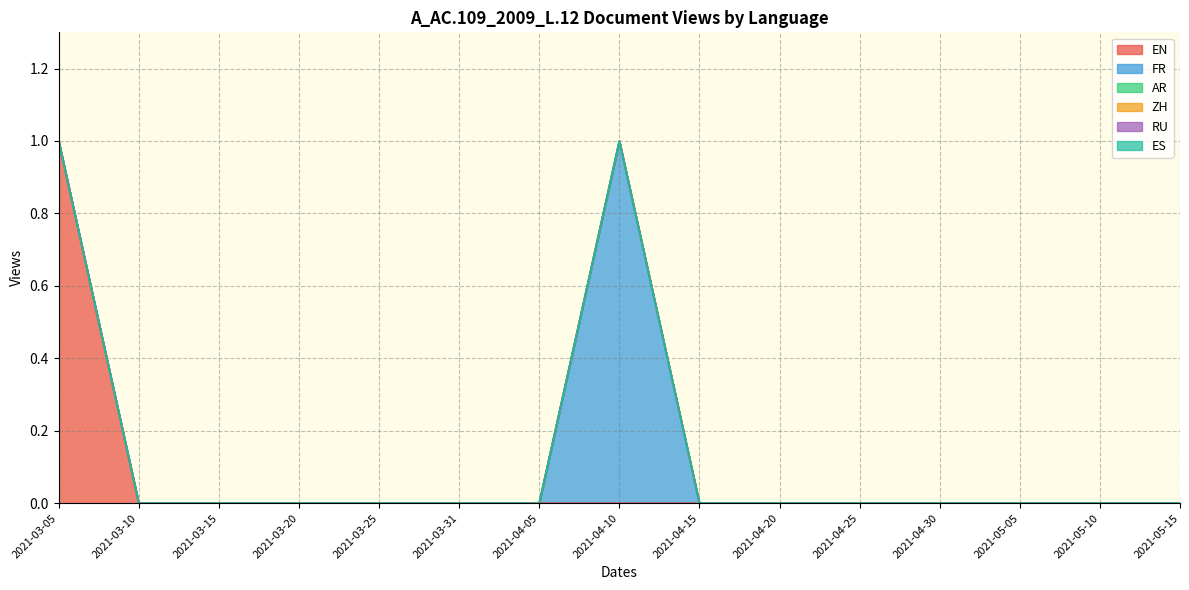

How many lines are shown in the chart?

6